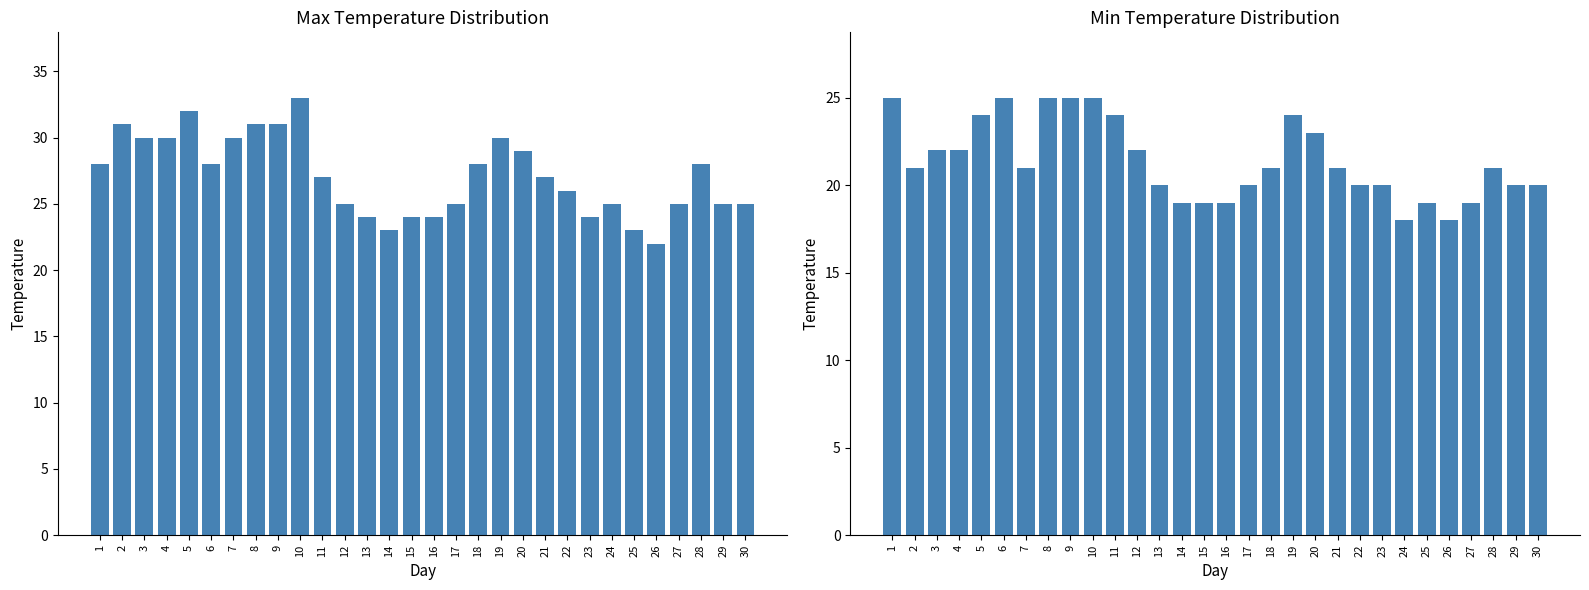

What is the value of the Min Temp bar at the 2nd from the left?

21